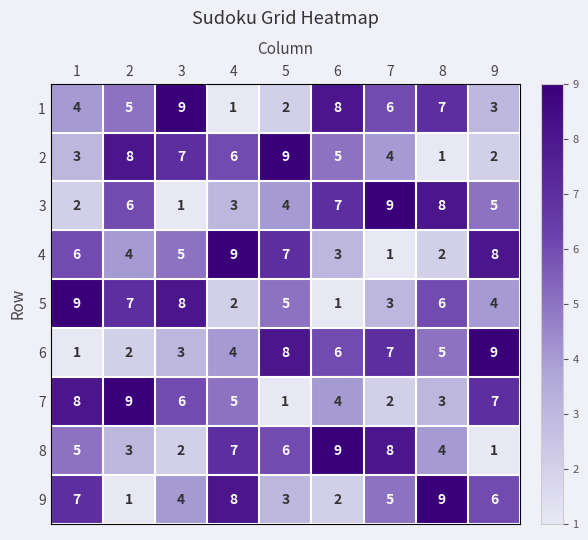

At how many categories does at least one series exceed 7?

9